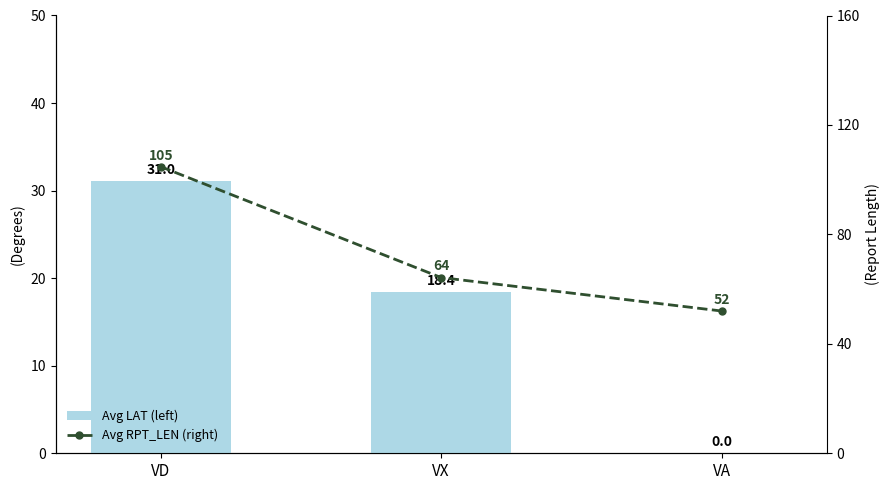

Reading left to right, extract all data points from this chart.

Avg LAT (left): 31.0	18.4	0.0
Avg RPT_LEN (right): 104.8	64.2	52.0